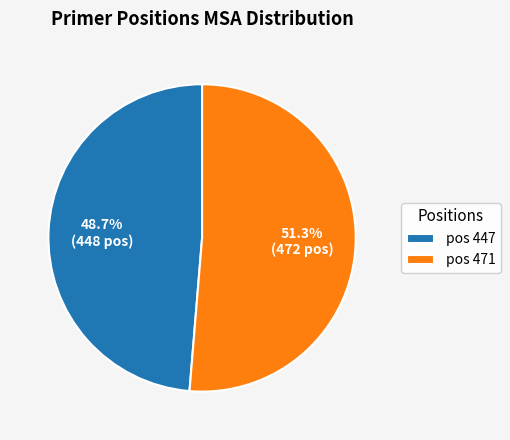

Does pos 447 represent more than half of the total?

No